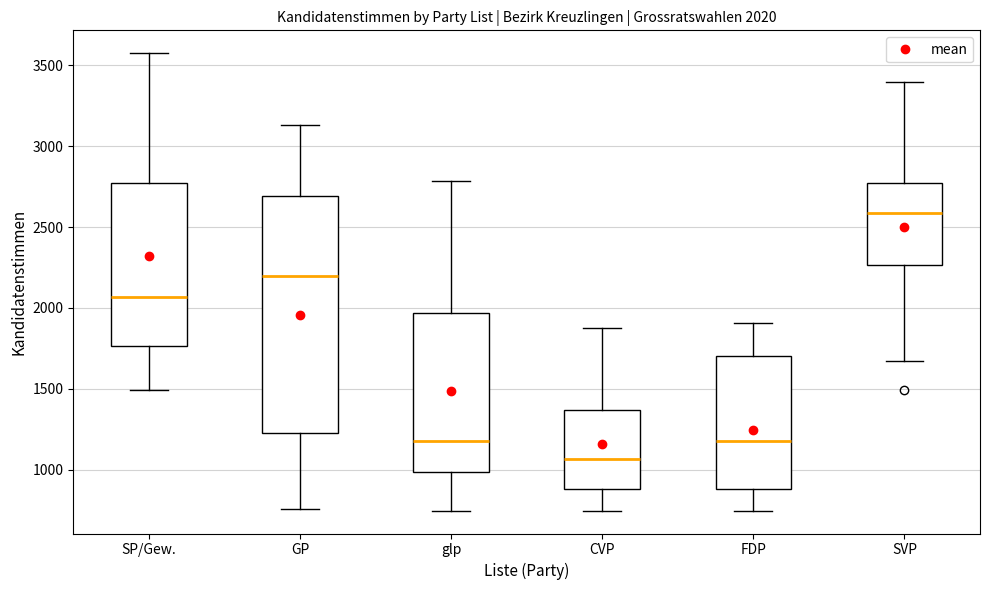

Which box's median line is the highest?

SVP